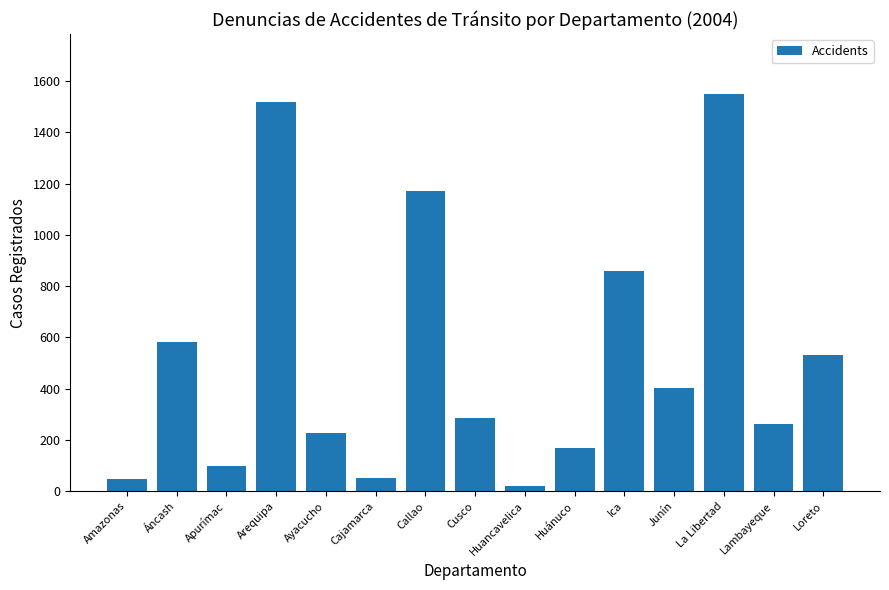

What position from the right is Huánuco?

6